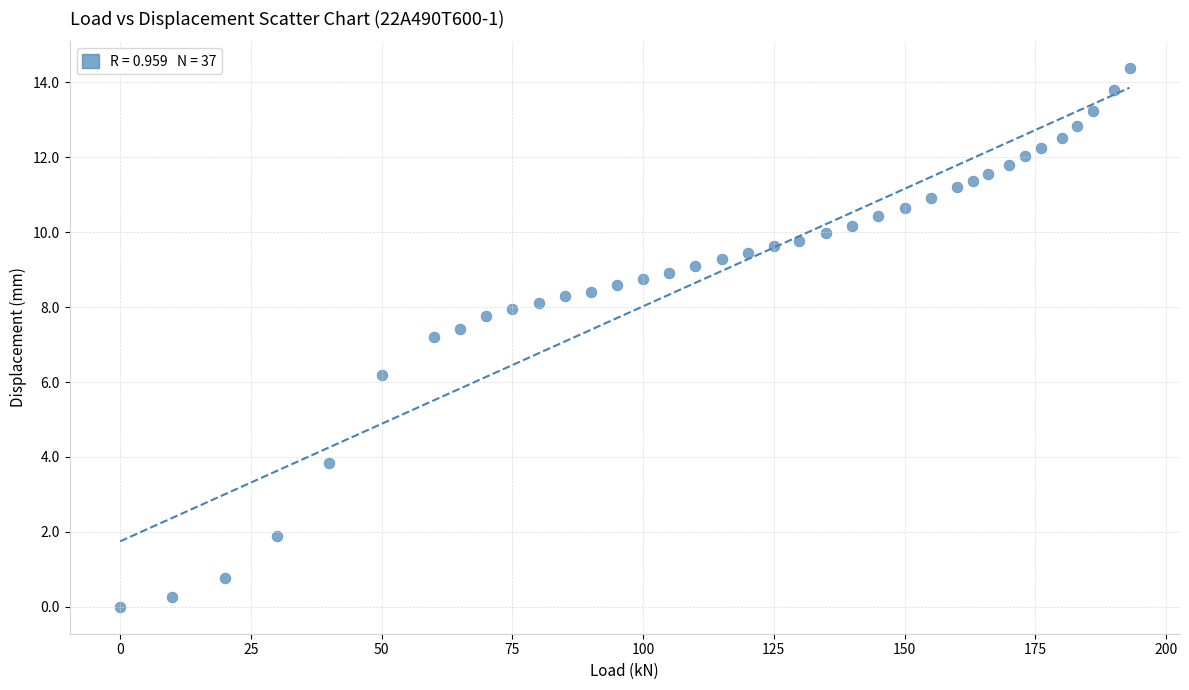

What Y value in the scatter plot is closest to 7?

7.2